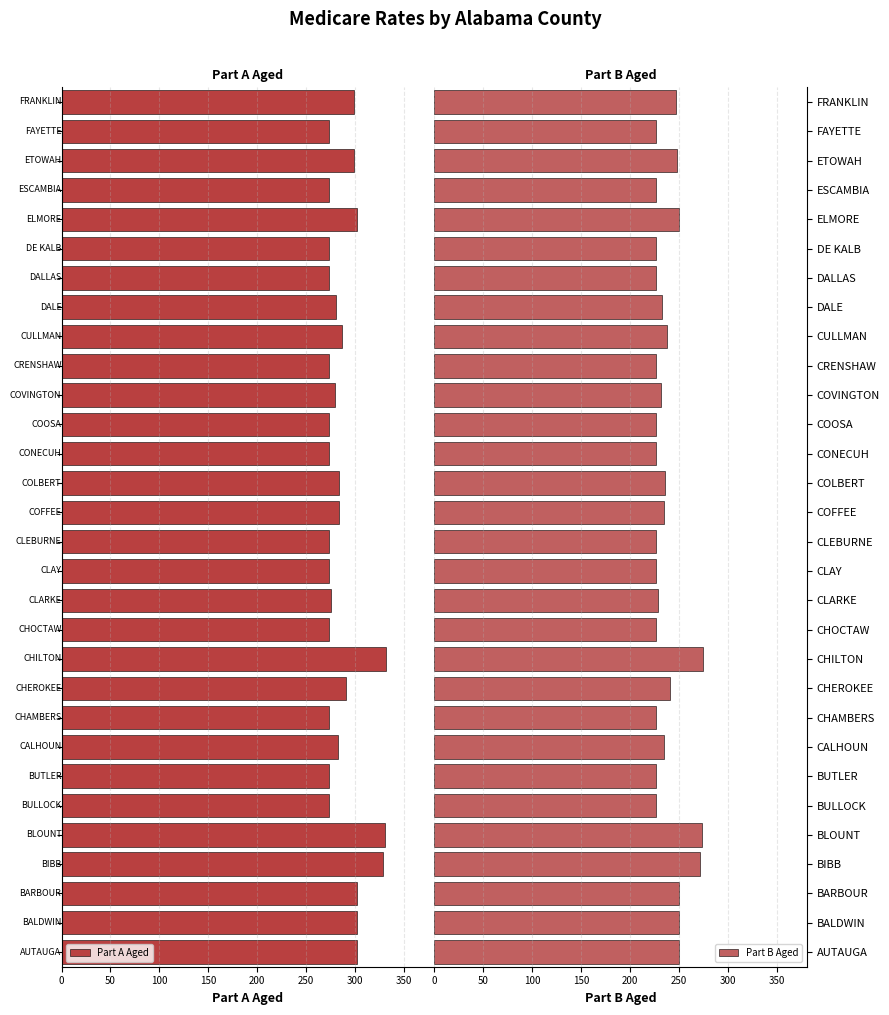

Read the Part B Aged value at ELMORE.

250.7